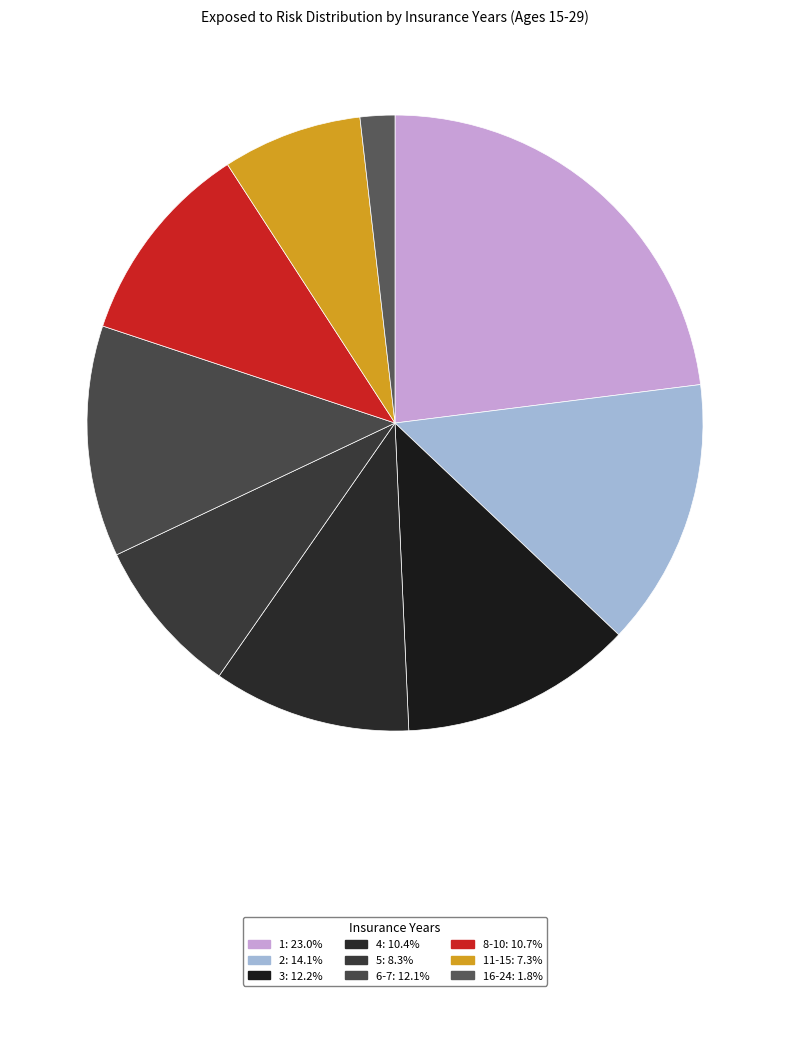

How many segments does this pie chart have?

9